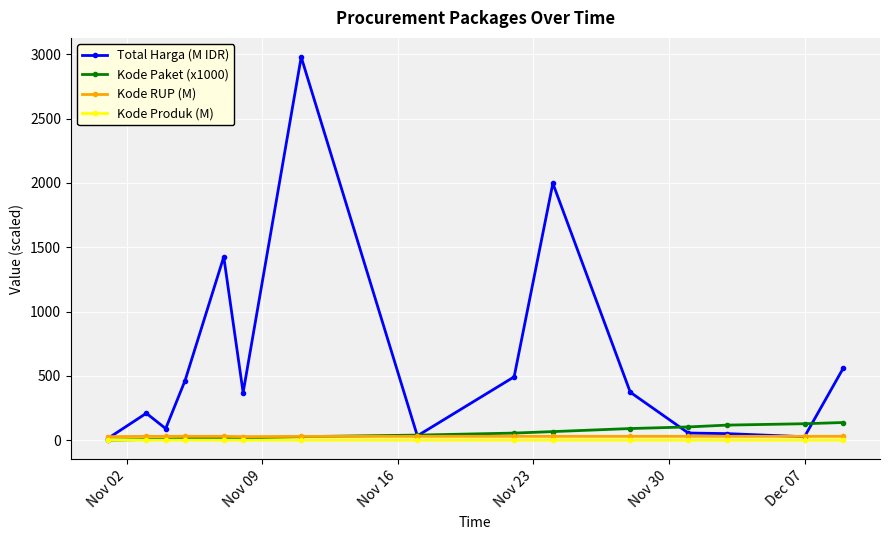

What is the greatest value displayed?

2979.0